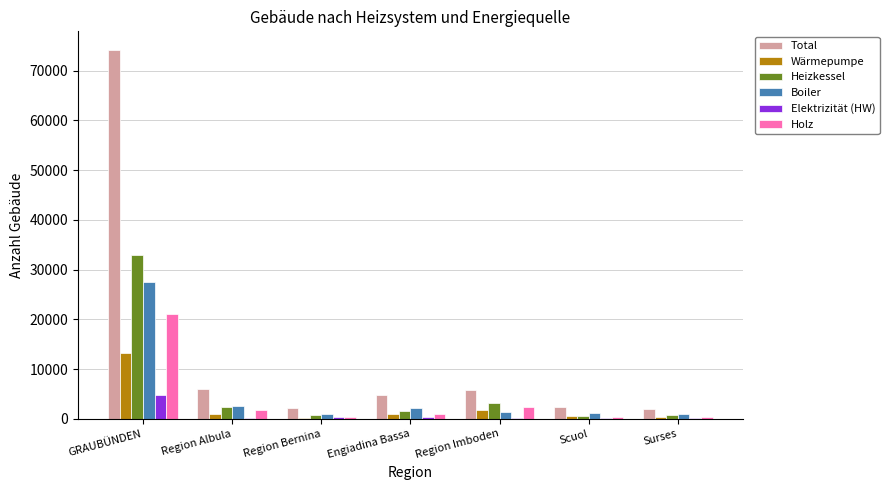

What is the sum of all Boiler values?

36872